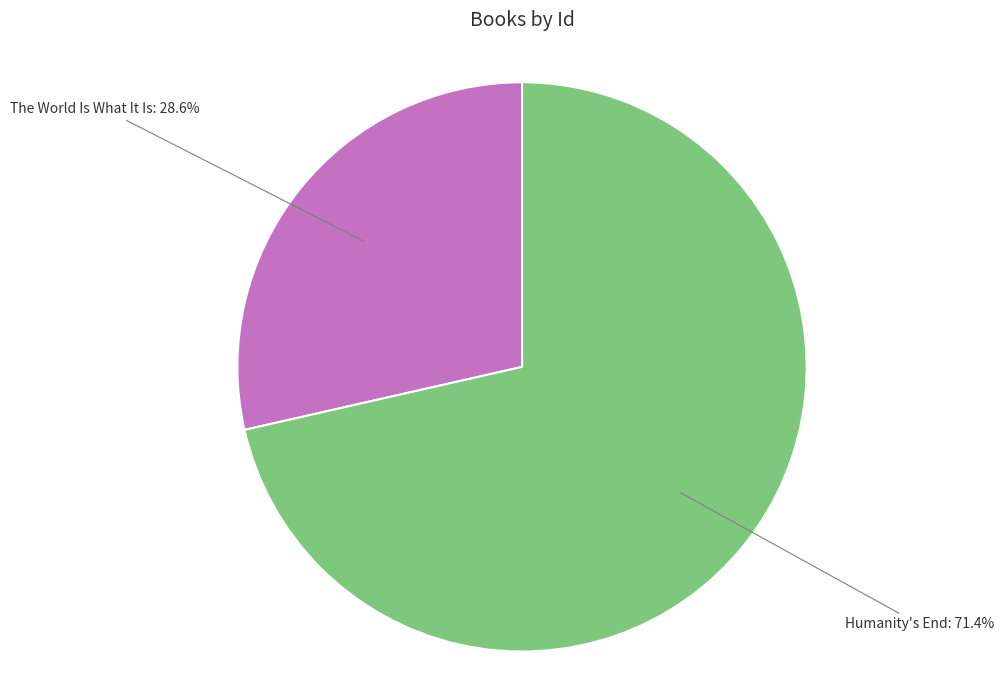

Between Humanity's End and The World Is What It Is, which is larger?

Humanity's End